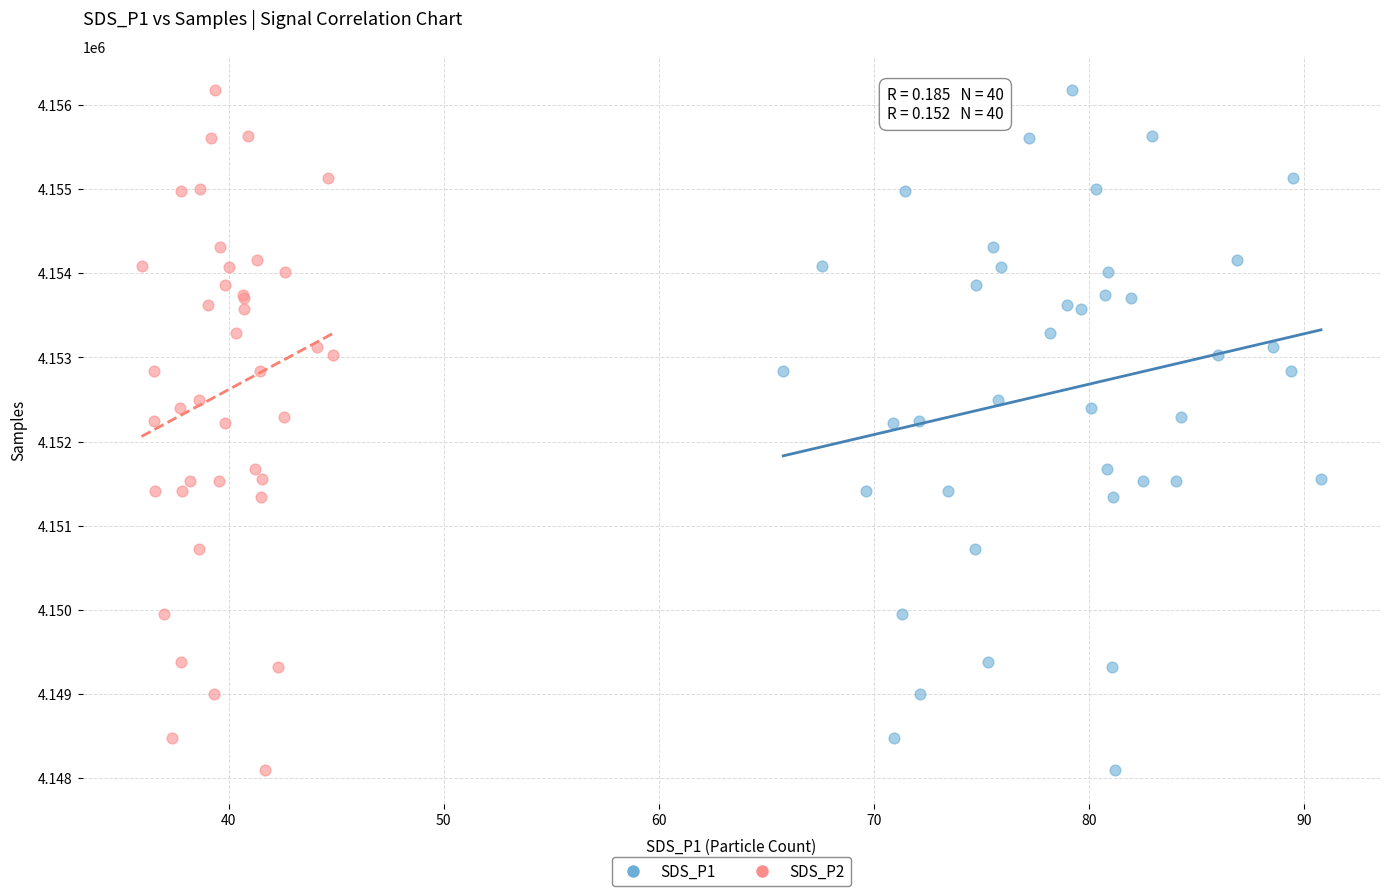

What are all the series names shown in the legend?

SDS_P1, SDS_P2